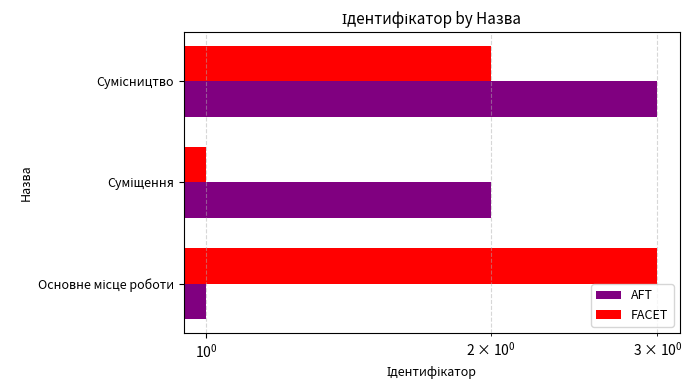

What is the lowest value of the AFT series?

1